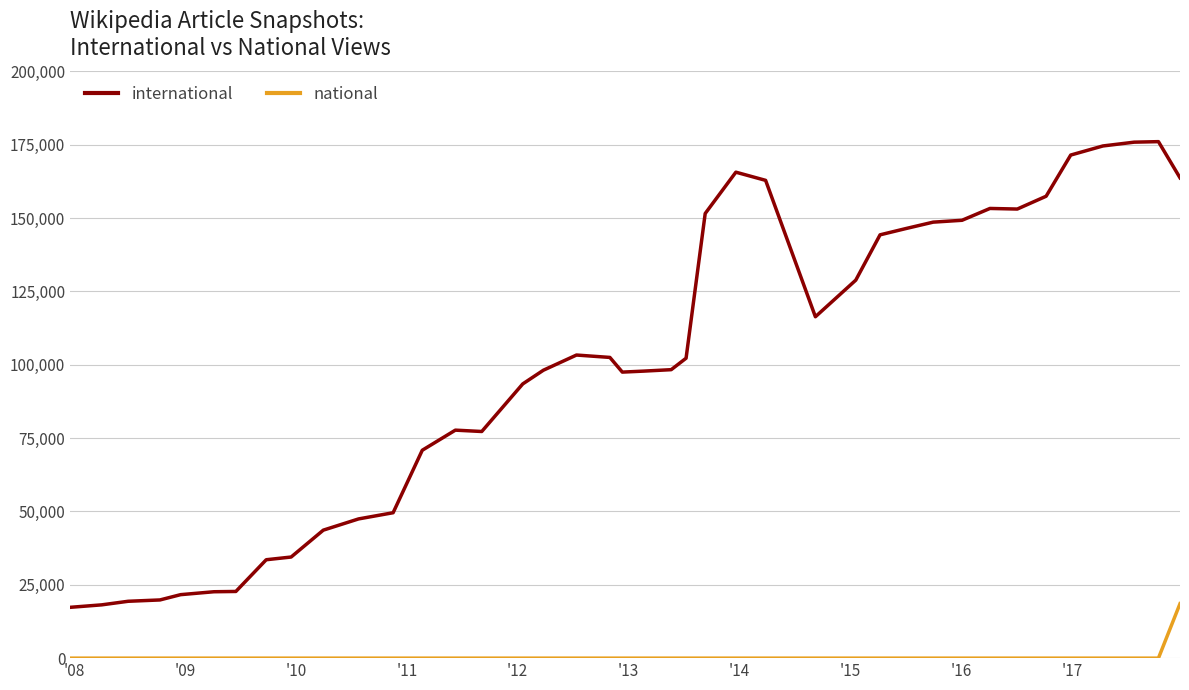

Rank the series by their average value, from highest to lowest.

international, national